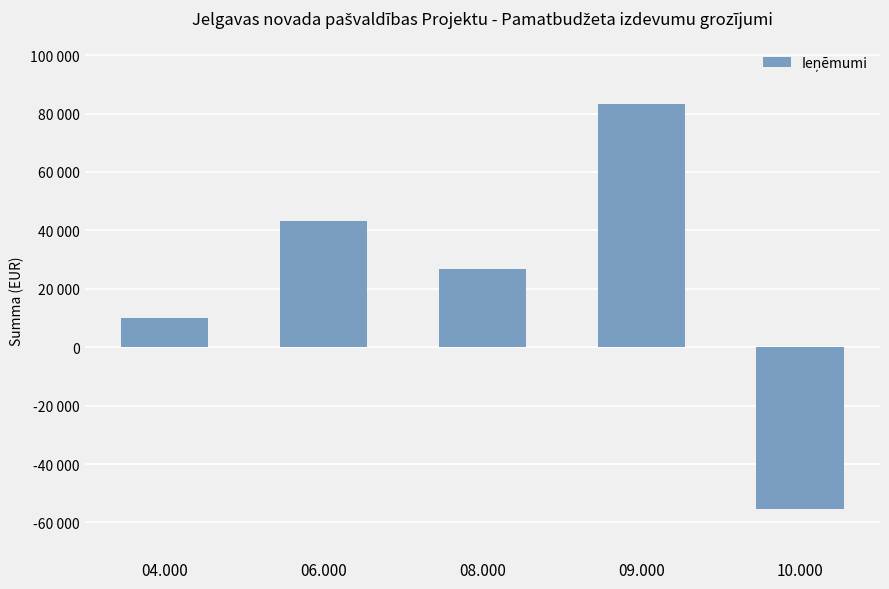

Are the bars horizontal?

No